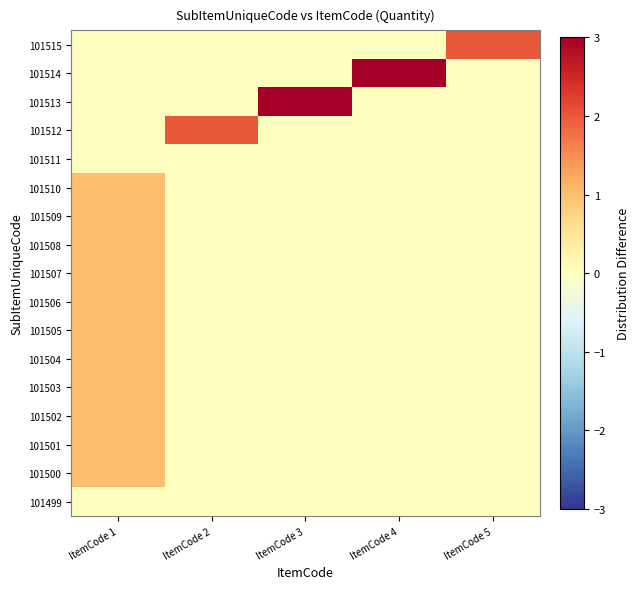

Reading left to right, what are all the values shown in this chart?

101499: ItemCode 1=0	ItemCode 2=0	ItemCode 3=0	ItemCode 4=0	ItemCode 5=0
101500: ItemCode 1=1	ItemCode 2=0	ItemCode 3=0	ItemCode 4=0	ItemCode 5=0
101501: ItemCode 1=1	ItemCode 2=0	ItemCode 3=0	ItemCode 4=0	ItemCode 5=0
101502: ItemCode 1=1	ItemCode 2=0	ItemCode 3=0	ItemCode 4=0	ItemCode 5=0
101503: ItemCode 1=1	ItemCode 2=0	ItemCode 3=0	ItemCode 4=0	ItemCode 5=0
101504: ItemCode 1=1	ItemCode 2=0	ItemCode 3=0	ItemCode 4=0	ItemCode 5=0
101505: ItemCode 1=1	ItemCode 2=0	ItemCode 3=0	ItemCode 4=0	ItemCode 5=0
101506: ItemCode 1=1	ItemCode 2=0	ItemCode 3=0	ItemCode 4=0	ItemCode 5=0
101507: ItemCode 1=1	ItemCode 2=0	ItemCode 3=0	ItemCode 4=0	ItemCode 5=0
101508: ItemCode 1=1	ItemCode 2=0	ItemCode 3=0	ItemCode 4=0	ItemCode 5=0
101509: ItemCode 1=1	ItemCode 2=0	ItemCode 3=0	ItemCode 4=0	ItemCode 5=0
101510: ItemCode 1=1	ItemCode 2=0	ItemCode 3=0	ItemCode 4=0	ItemCode 5=0
101511: ItemCode 1=0	ItemCode 2=0	ItemCode 3=0	ItemCode 4=0	ItemCode 5=0
101512: ItemCode 1=0	ItemCode 2=2	ItemCode 3=0	ItemCode 4=0	ItemCode 5=0
101513: ItemCode 1=0	ItemCode 2=0	ItemCode 3=3	ItemCode 4=0	ItemCode 5=0
101514: ItemCode 1=0	ItemCode 2=0	ItemCode 3=0	ItemCode 4=3	ItemCode 5=0
101515: ItemCode 1=0	ItemCode 2=0	ItemCode 3=0	ItemCode 4=0	ItemCode 5=2